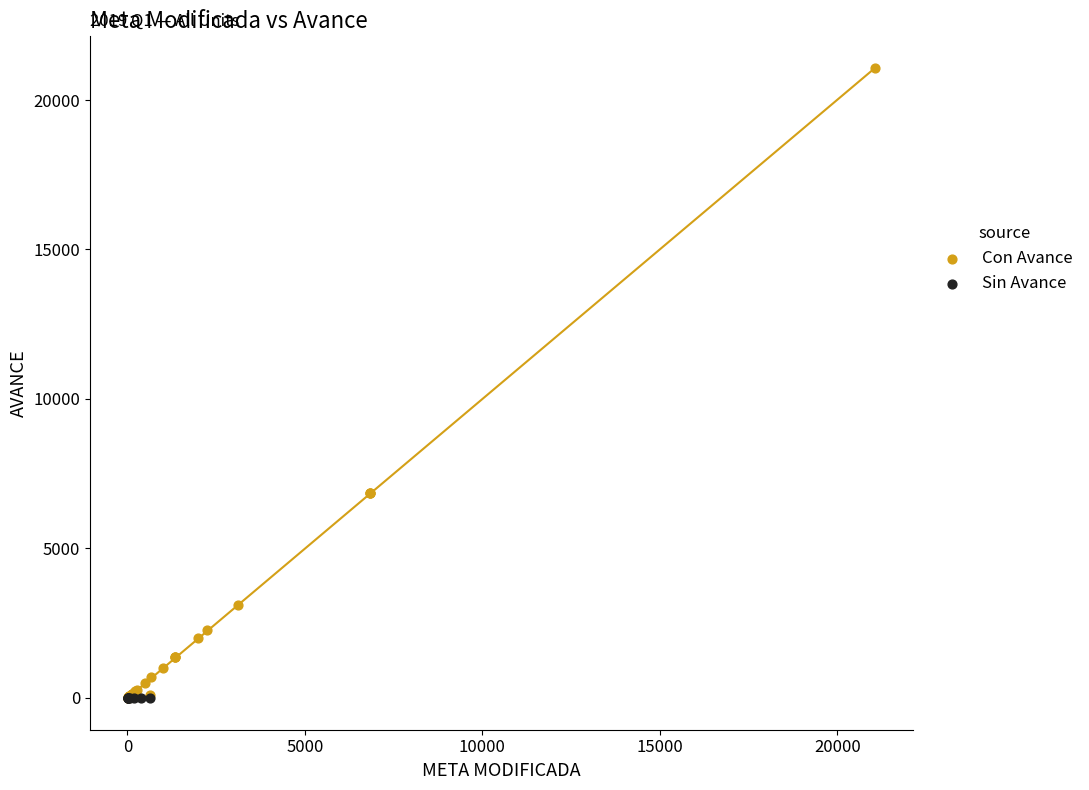

Which series contains the highest Y value?

Con Avance